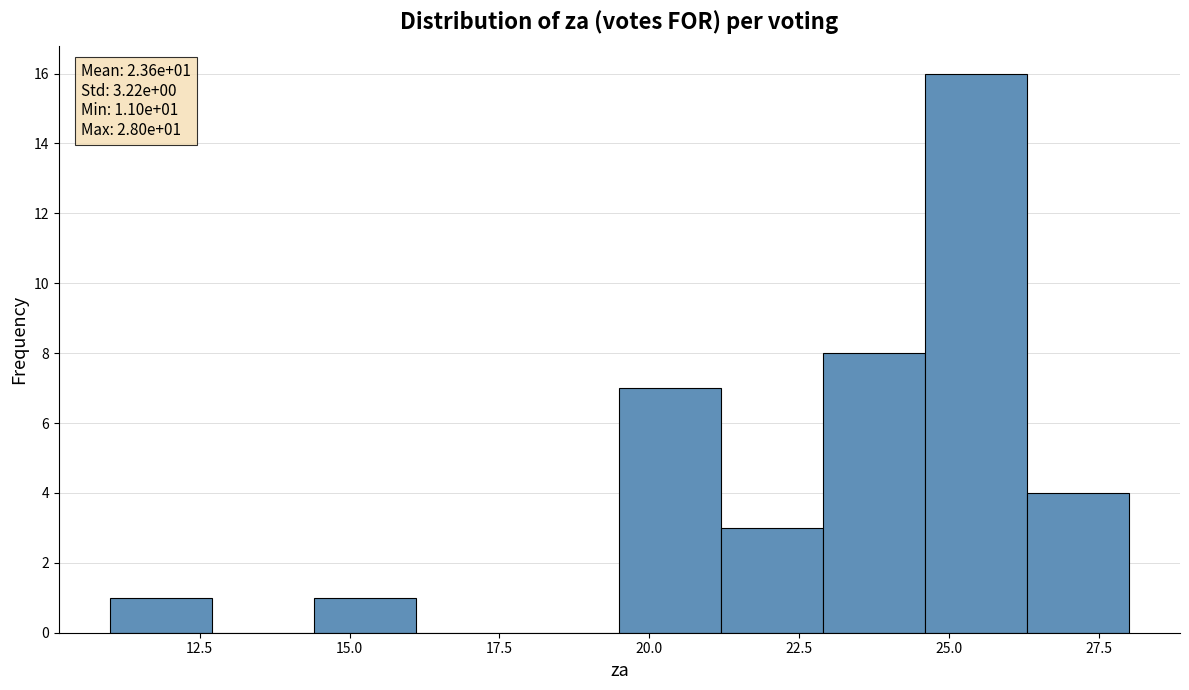

Read against the x-axis, roughly where is the centre of the tallest bar?

25.5